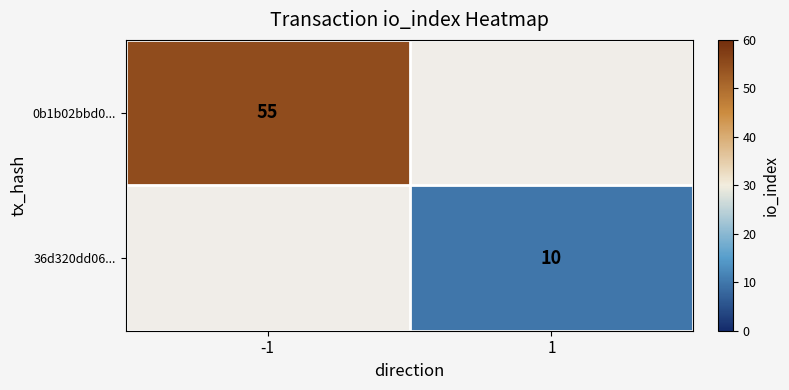

True or false: 36d320dd06... has a value of 10 at 1.

True